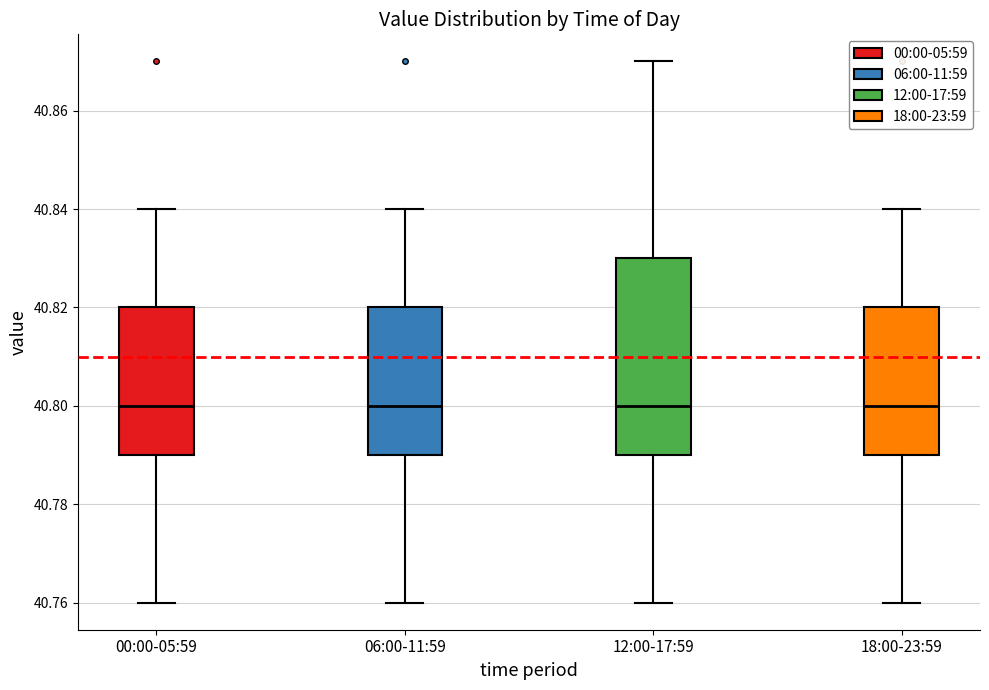

Reading left to right, transcribe this box plot: for each box, give where its median line is, the range the box spans, and where its two whiskers end, as read against the y-axis. The values are not printed on the chart, so give them approximately, as read against the axis.

00:00-05:59: median 40.80, box 40.79 to 40.82, whiskers 40.76 to 40.84
06:00-11:59: median 40.80, box 40.79 to 40.82, whiskers 40.76 to 40.84
12:00-17:59: median 40.80, box 40.79 to 40.83, whiskers 40.76 to 40.87
18:00-23:59: median 40.80, box 40.79 to 40.82, whiskers 40.76 to 40.84